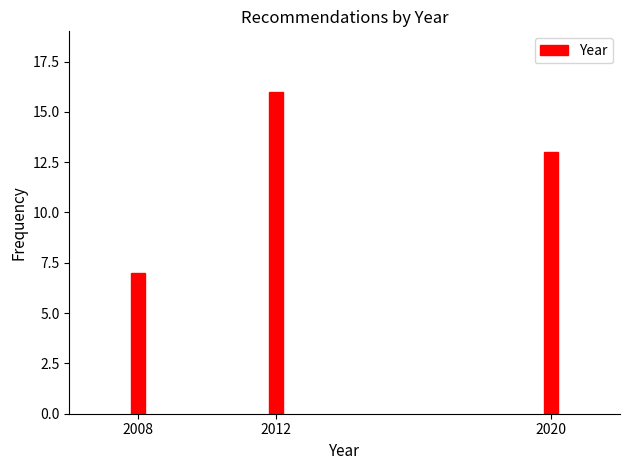

Reading left to right, list all the values displayed in this chart.

7	16	13